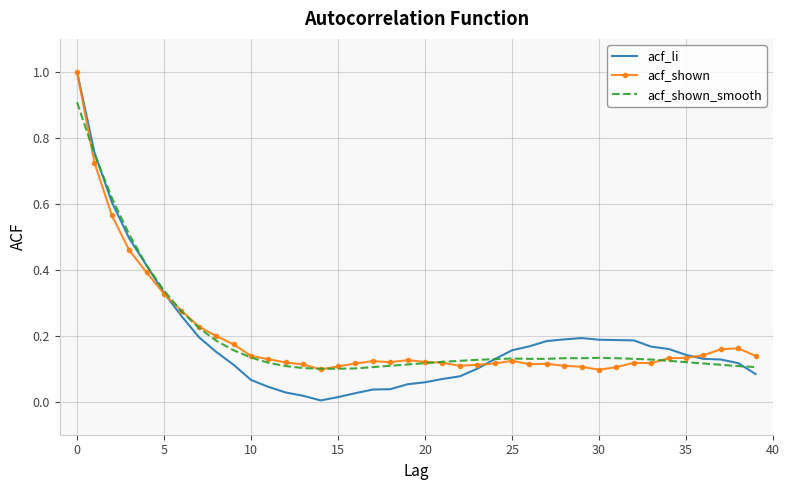

What is the maximum value for acf_li?

1.0